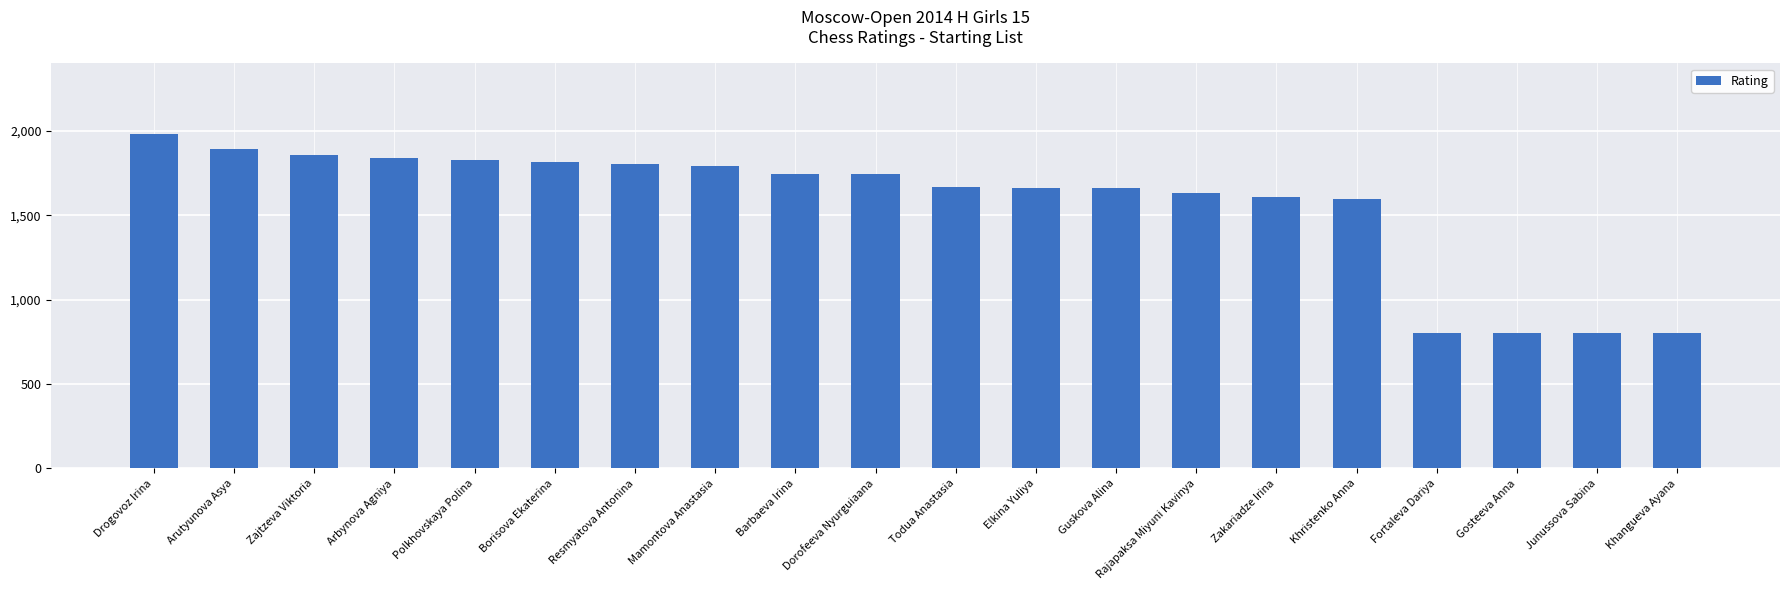

At which label does the data first exceed 1746?

Drogovoz Irina